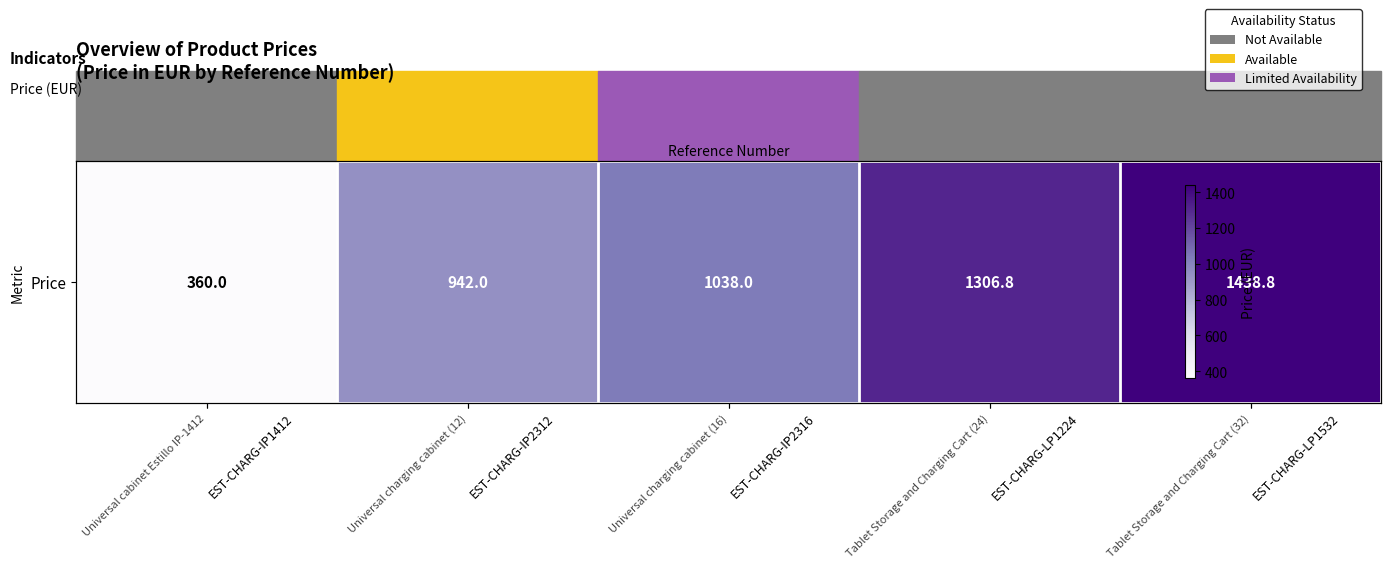

What is the difference between the maximum and second lowest values?

496.8